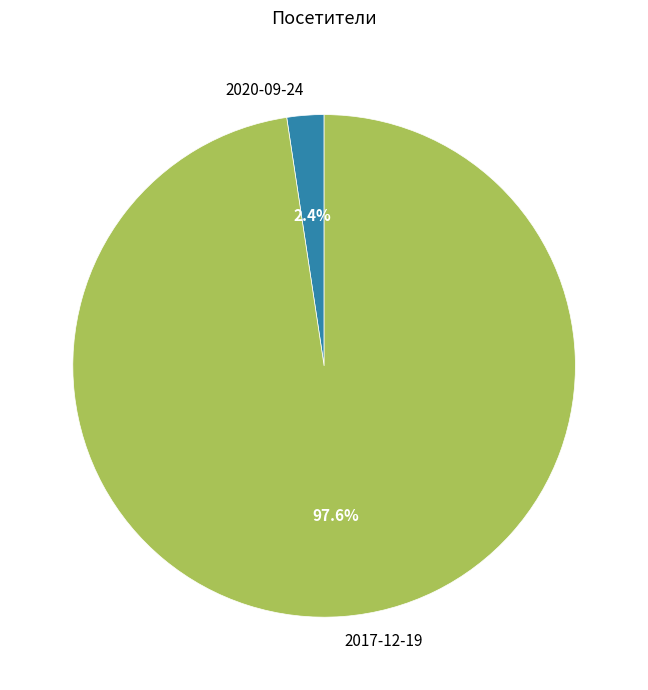

To the nearest percent, what is the difference between the 2020-09-24 and 2017-12-19 slice percentages?

95%